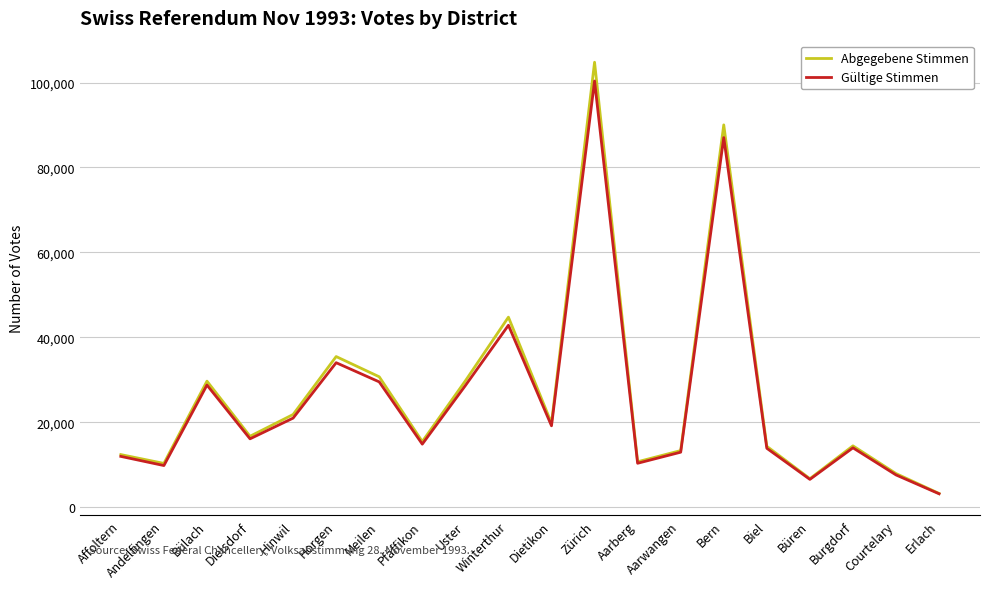

Is it true that Gültige Stimmen equals 87040 at Bern?

True